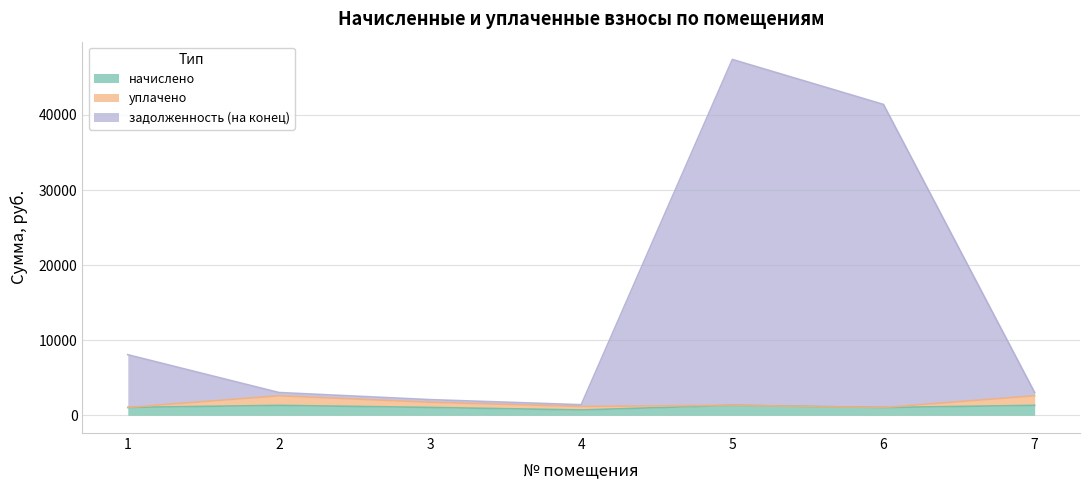

Does the chart display data point markers on the line(s)?

No